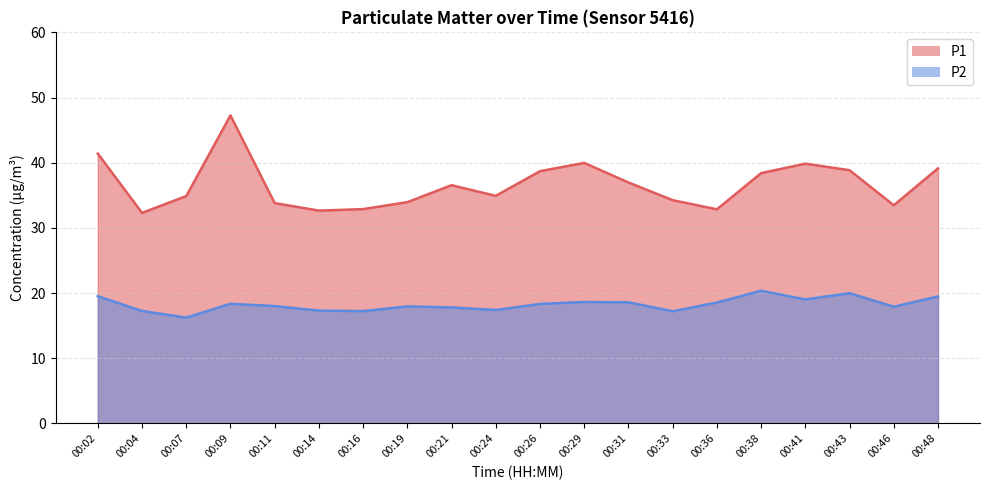

True or false: P2 has a value of 24.9 at 00:14.

False